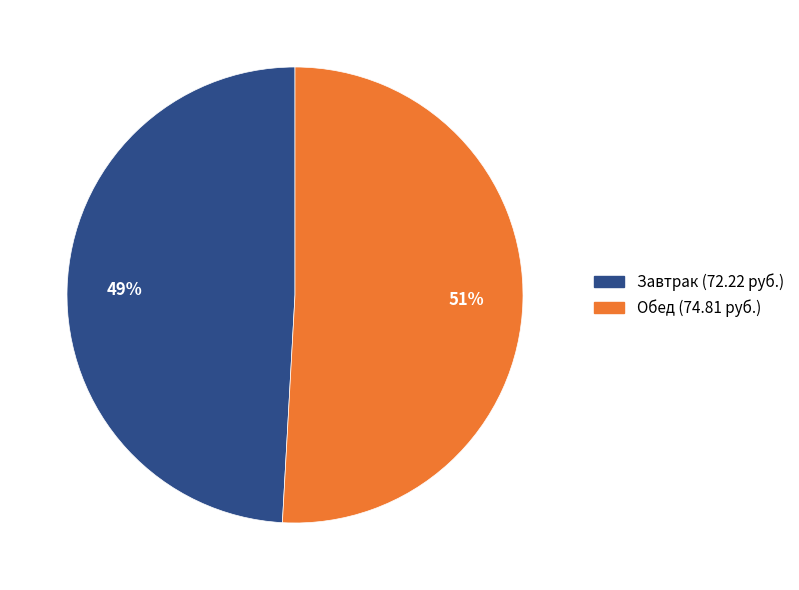

Is there a majority slice in this chart?

Yes